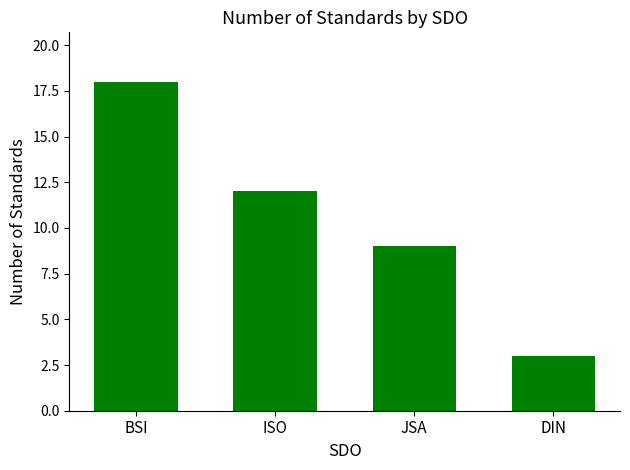

Reading left to right, extract all data points from this chart.

18	12	9	3